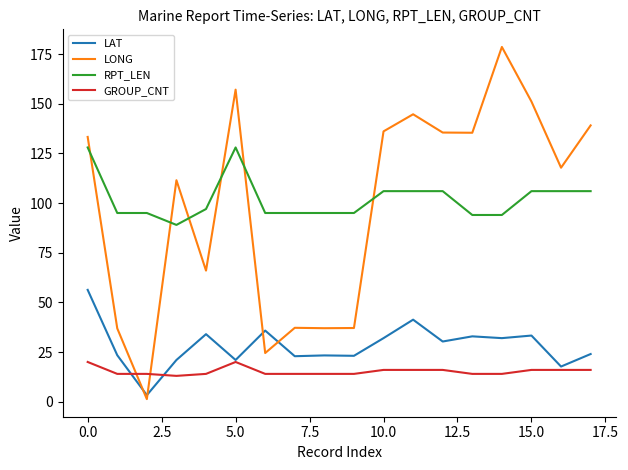

What is the difference between the maximum and minimum values in the LAT series?

53.0